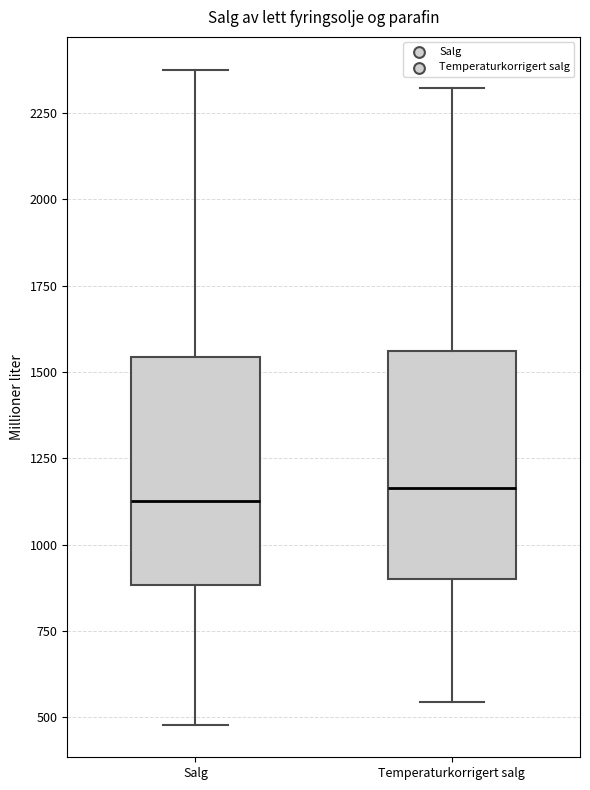

Where is the lower edge of the box for Temperaturkorrigert salg on the y-axis? The values are not printed on the chart, so give them approximately, as read against the axis.

900